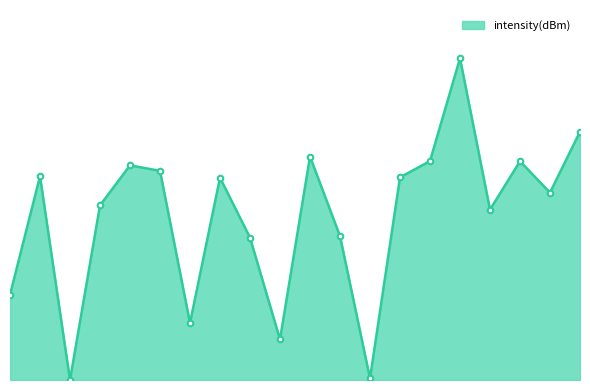

What is the average value?

9.6